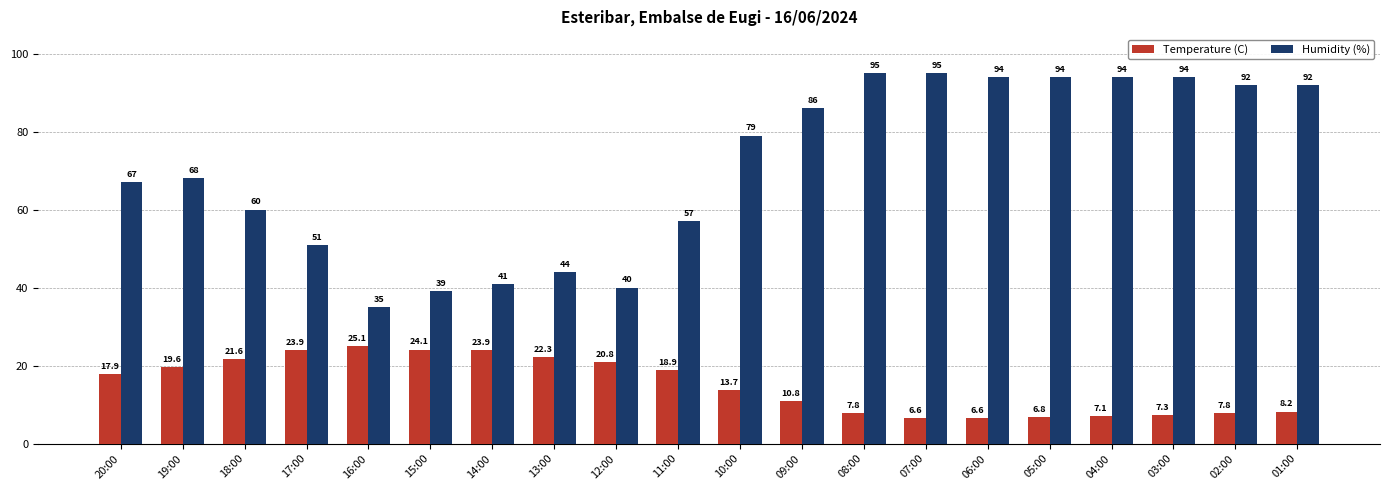

What is the value of the Temperature (C) bar at the 17th from the left?

7.1